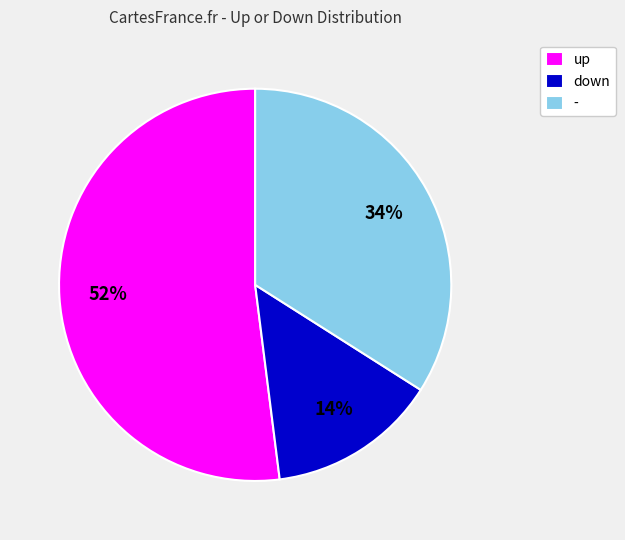

Count the number of slices in the pie.

3